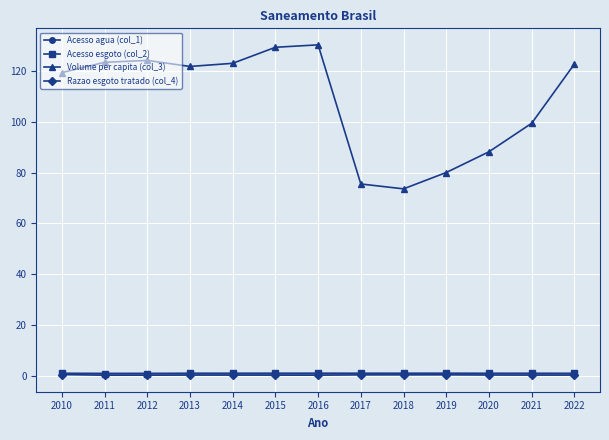

Read the Volume per capita (col_3) value at 2016.

130.4